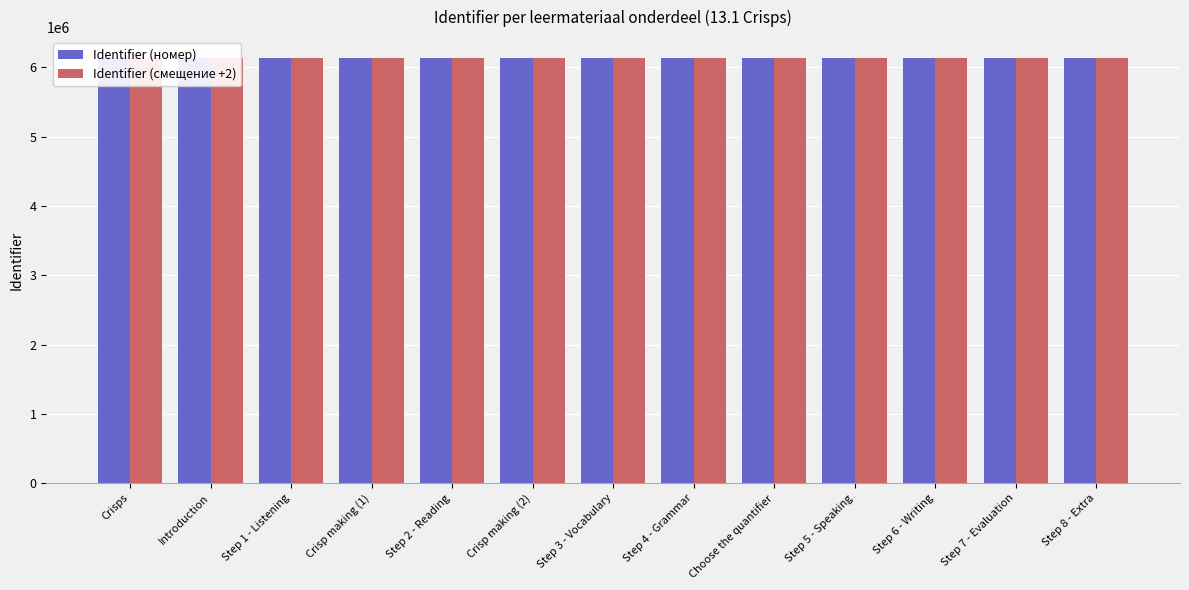

What is the value of the Identifier (смещение +2) bar at the 2nd from the left?

6128192